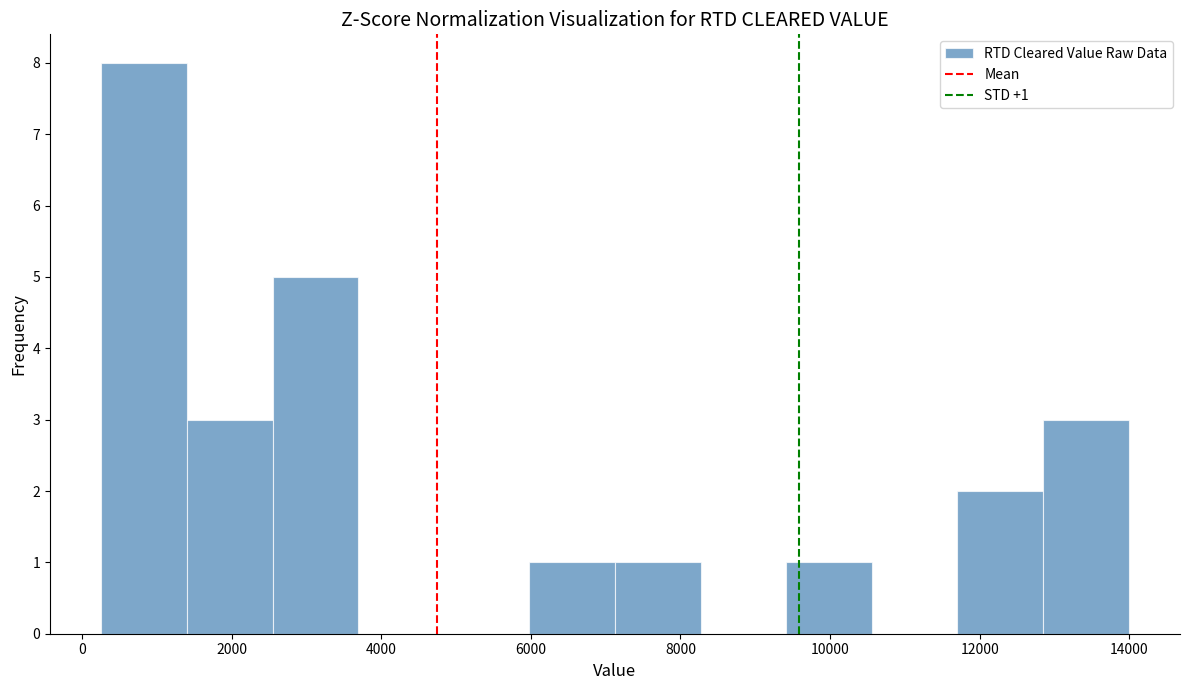

Over which range of the x-axis is the bar tallest?

200 to 1400